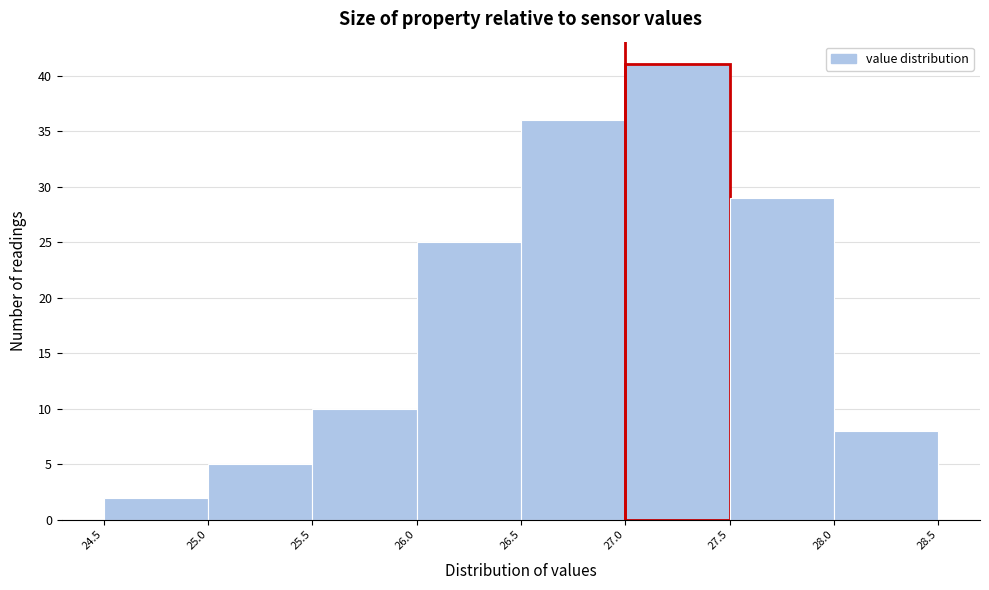

Over which range of the x-axis is the bar tallest?

27.0 to 27.5